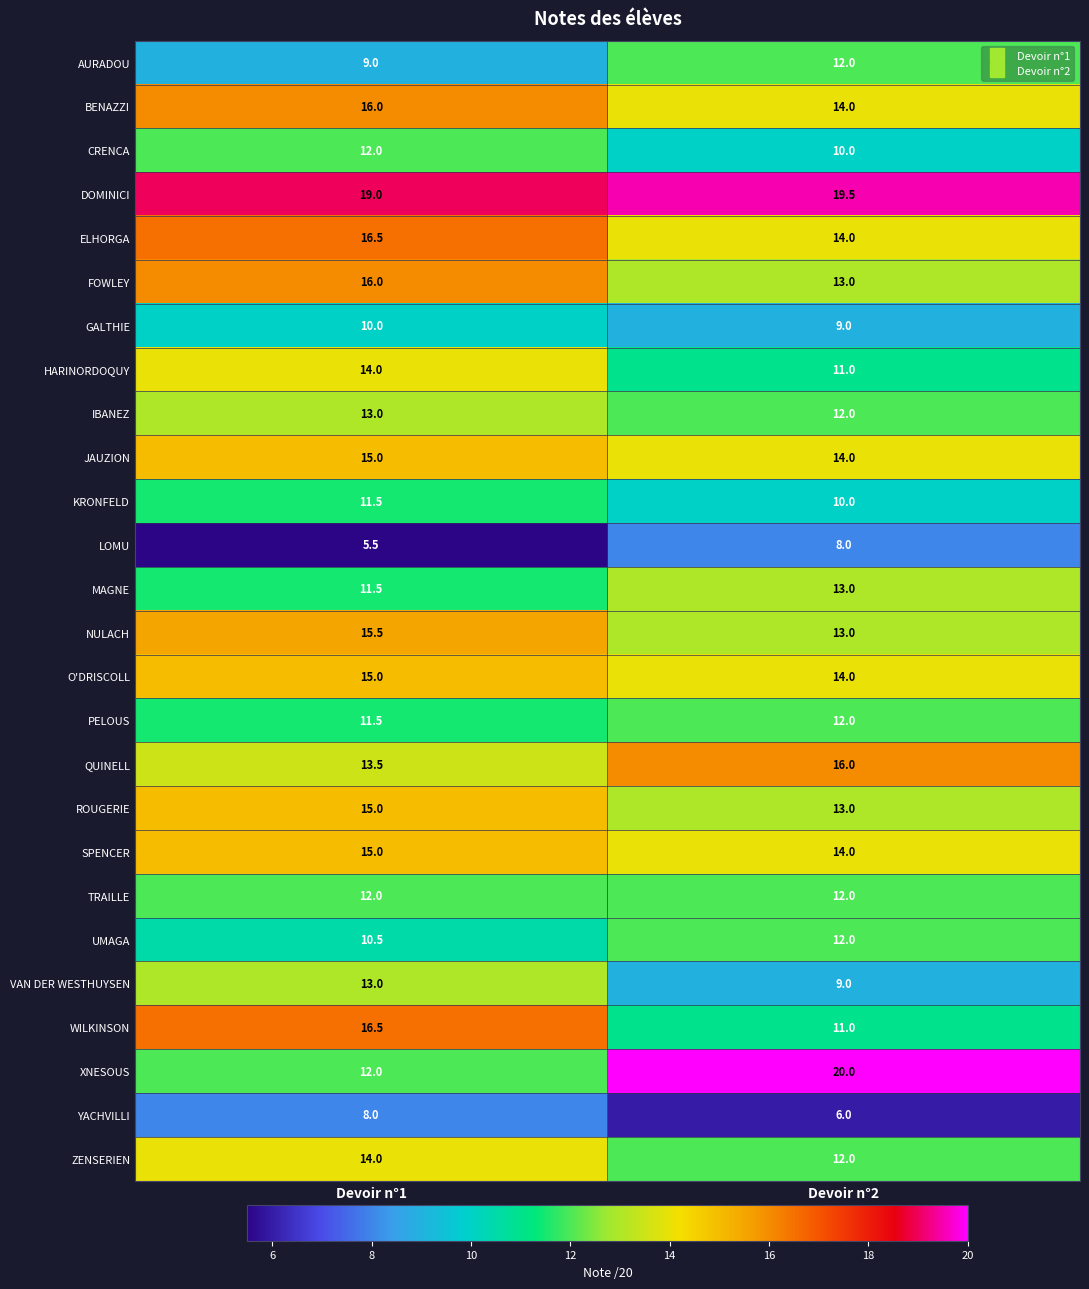

What is the lowest value of the IBANEZ series?

12.0